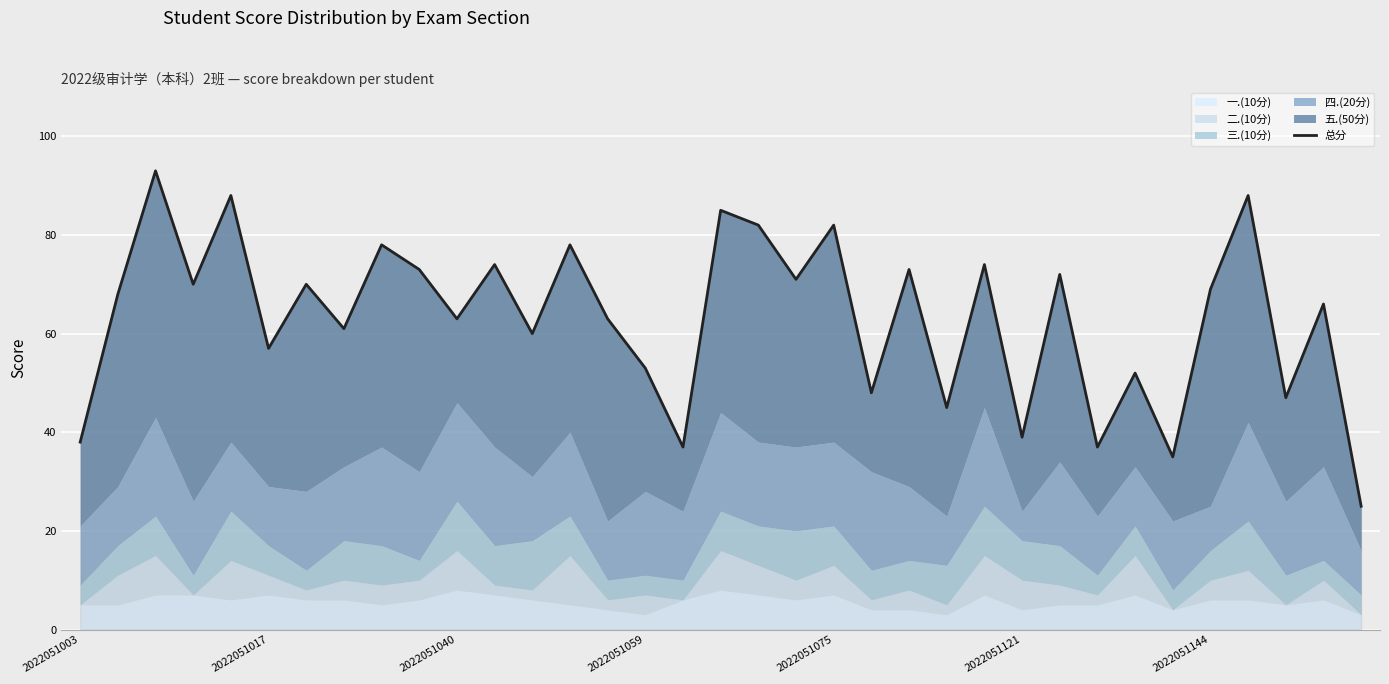

The value at 19 is 99. True or false?

False